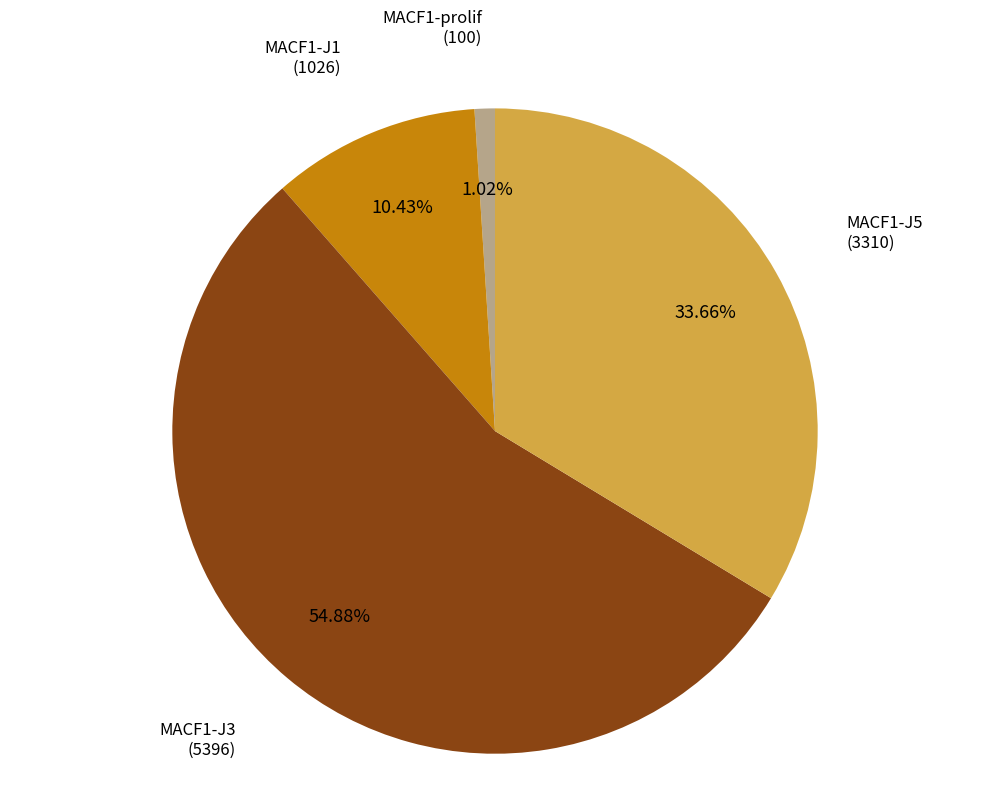

Is there a majority slice in this chart?

Yes